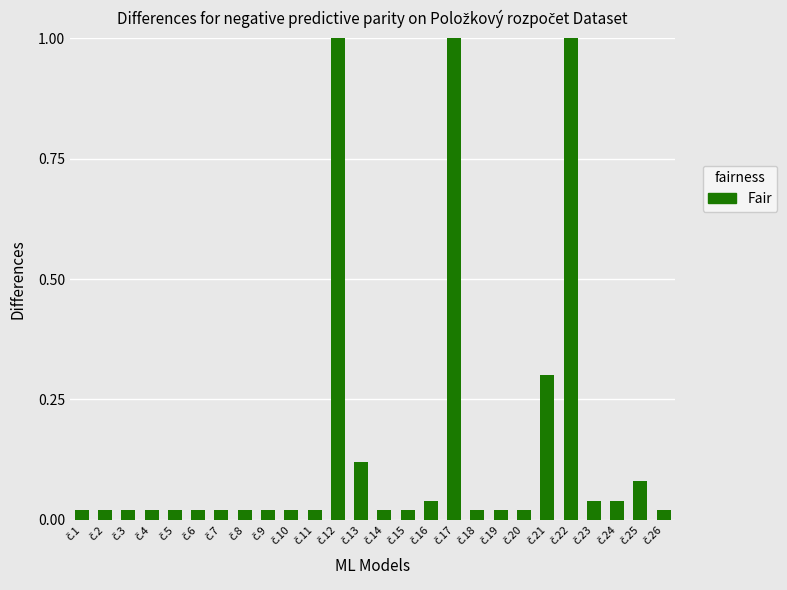

What is the sum of all values?

4.0